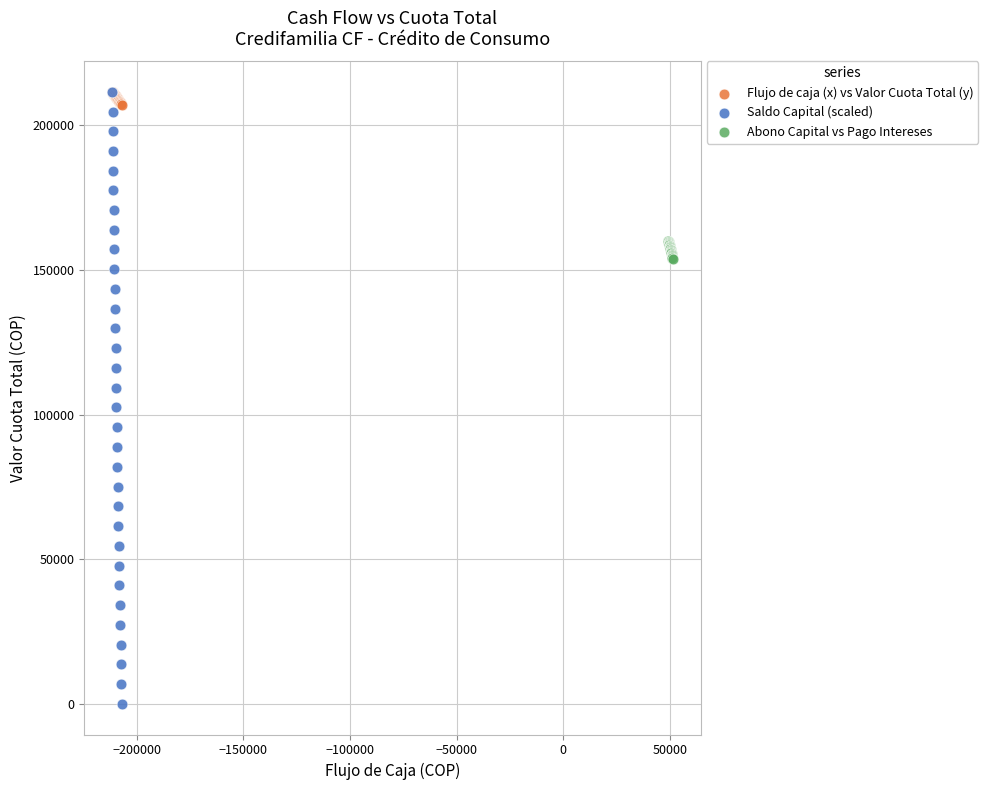

Which series contains the lowest Y value?

Saldo Capital (scaled)